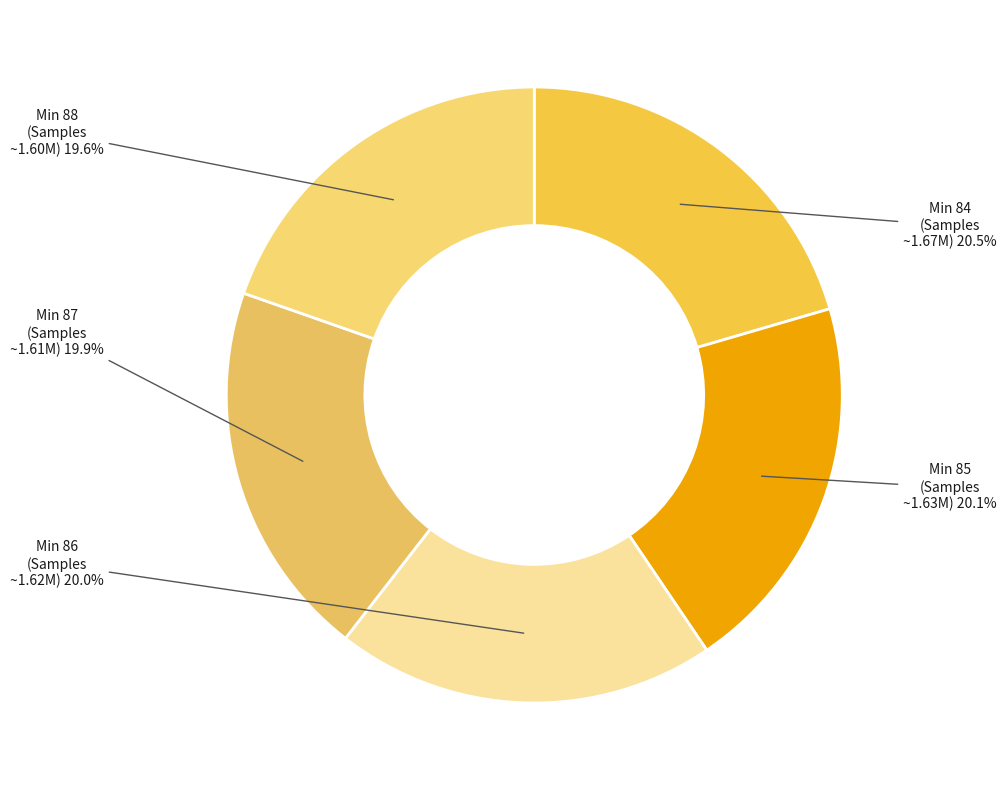

Count the number of slices in the pie.

5